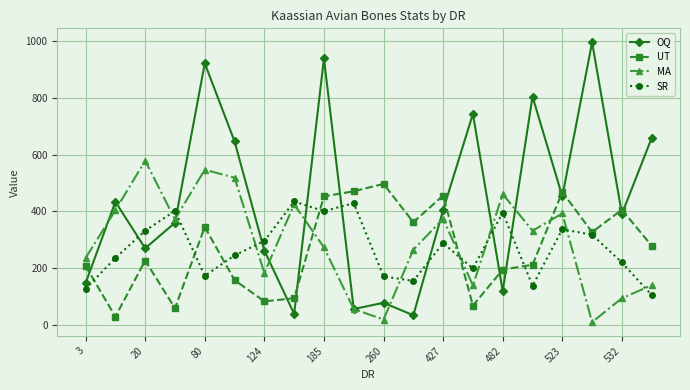

What is the maximum value for OQ?

996